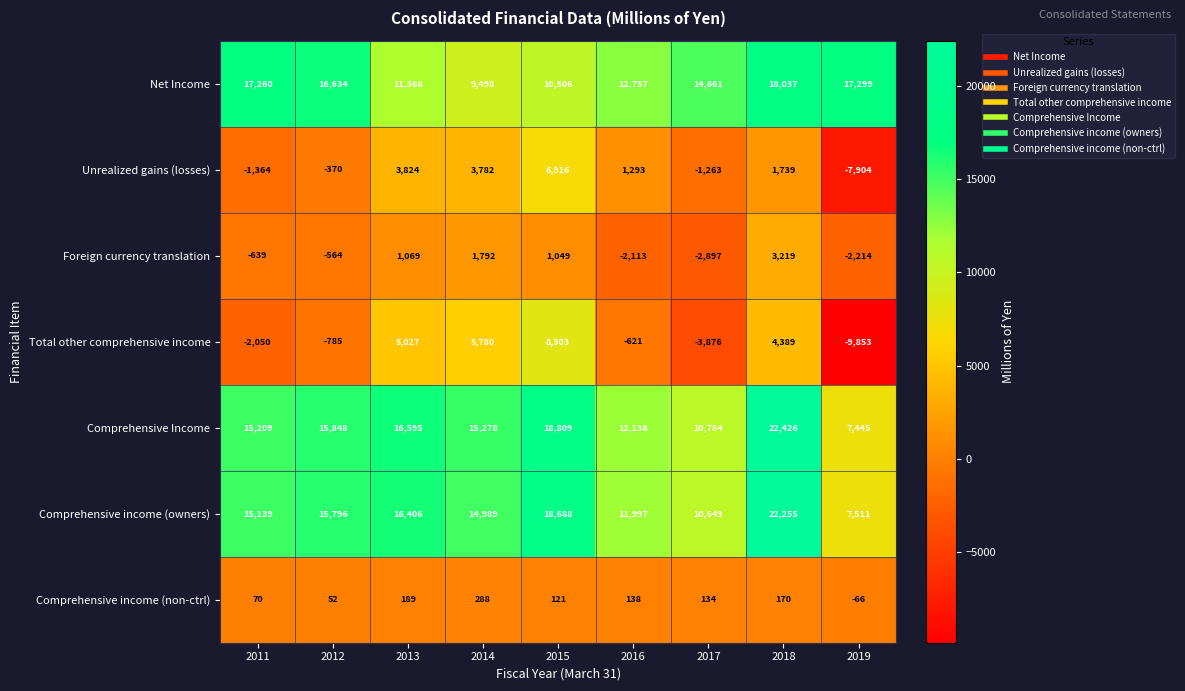

Rank the series by their maximum value, from lowest to highest.

Comprehensive income (non-ctrl), Foreign currency translation, Unrealized gains (losses), Total other comprehensive income, Net Income, Comprehensive income (owners), Comprehensive Income